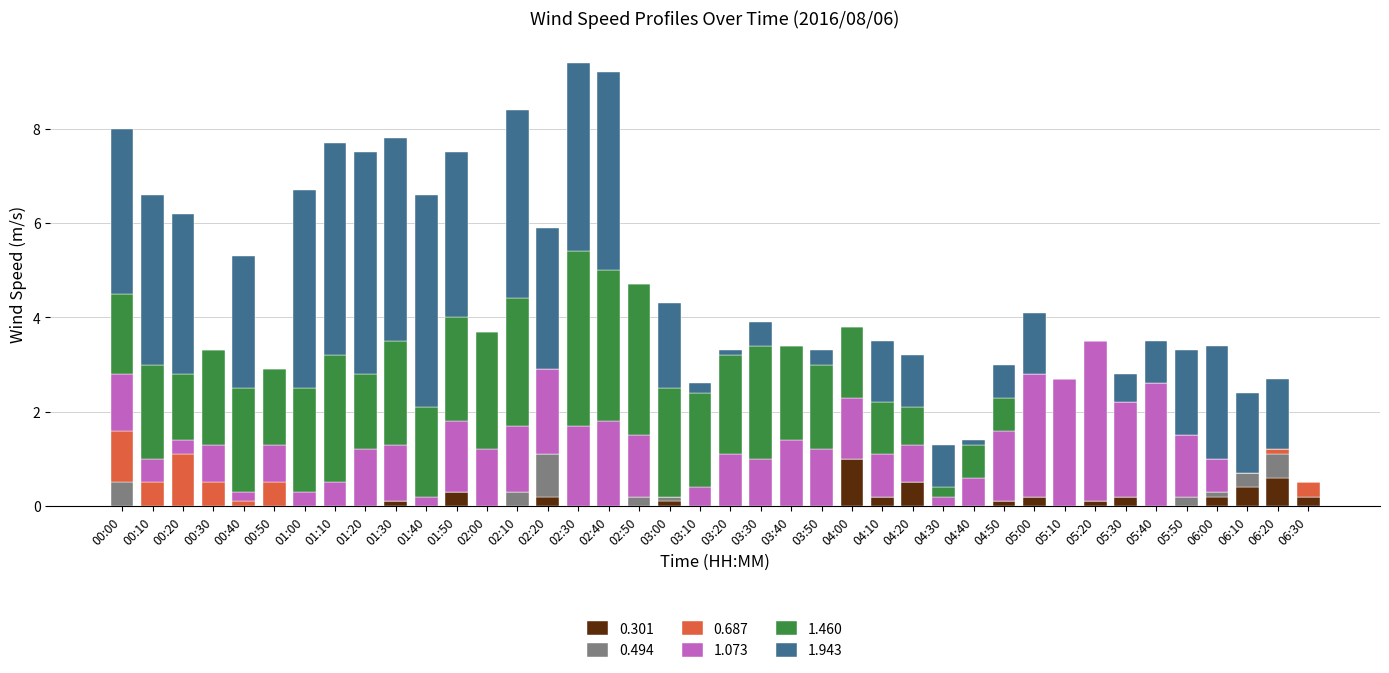

Which category has the highest value in the 0.301 series?

04:00